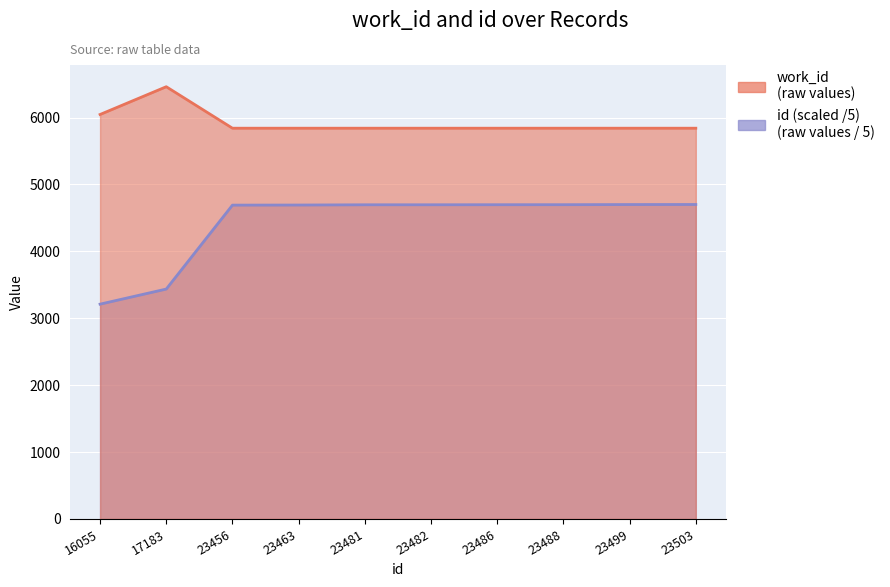

What is the total value across all series at 23456?

10532.2